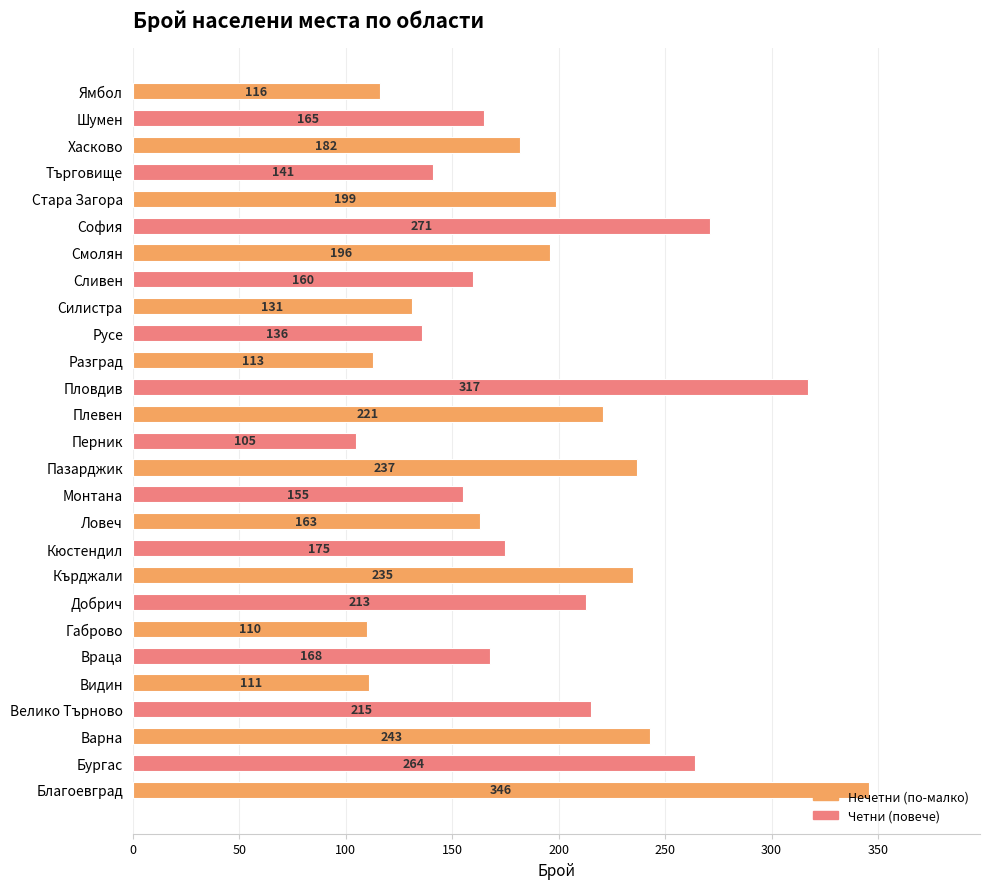

What is the change in value from Благоевград to Стара Загора?

-147